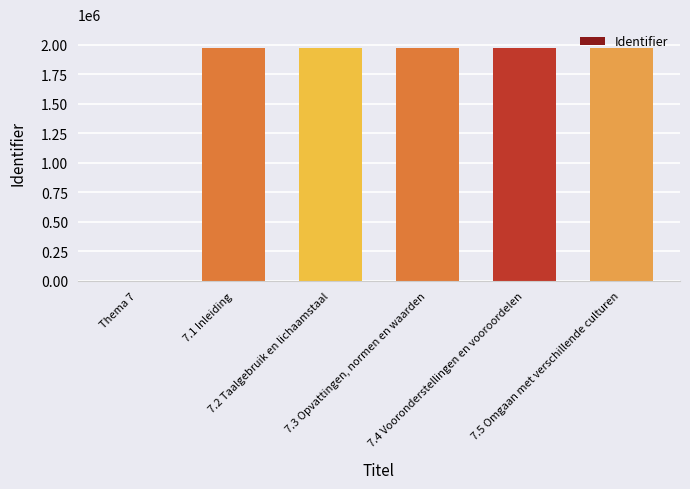

What is the greatest value displayed?

1975231